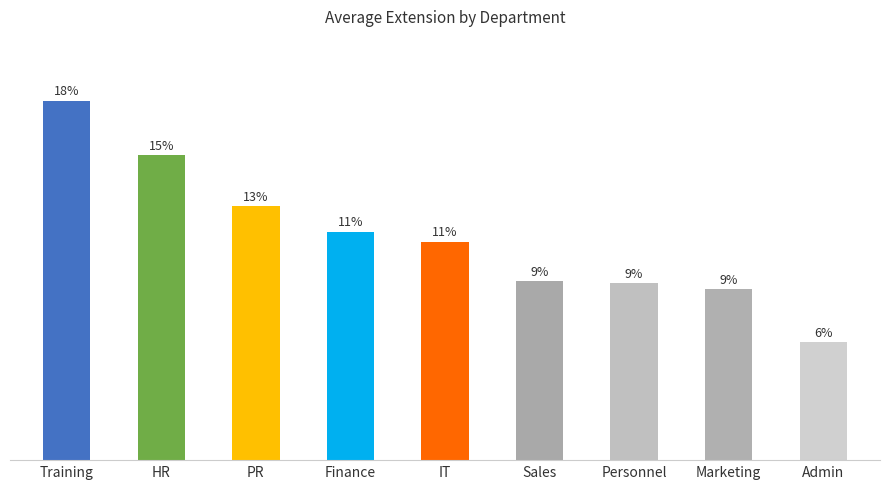

Rank the categories by value from lowest to highest.

Admin, Marketing, Personnel, Sales, IT, Finance, PR, HR, Training